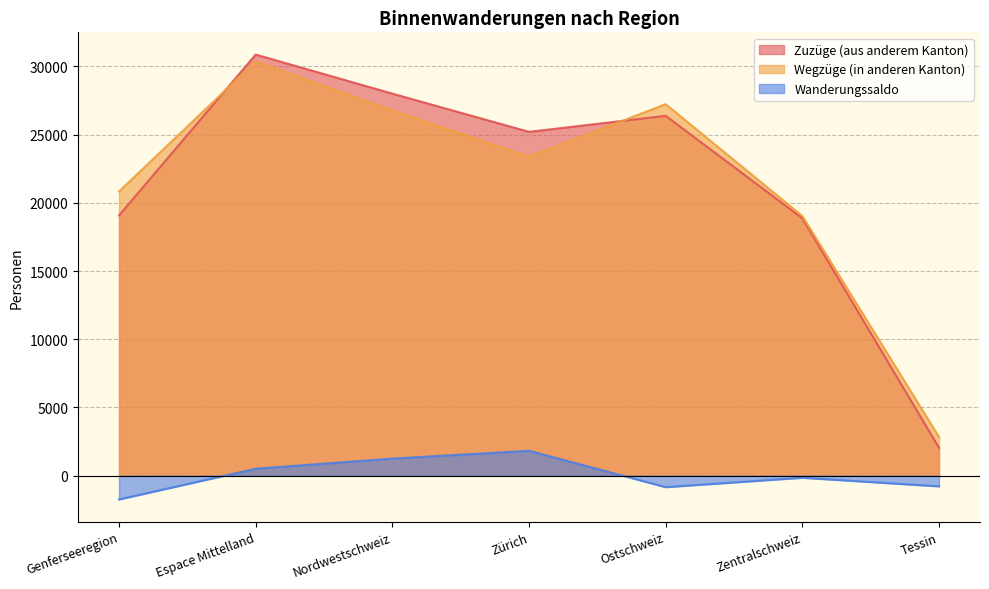

What is the difference between the maximum and minimum values in the Wegzüge (in anderen Kanton) series?

27540